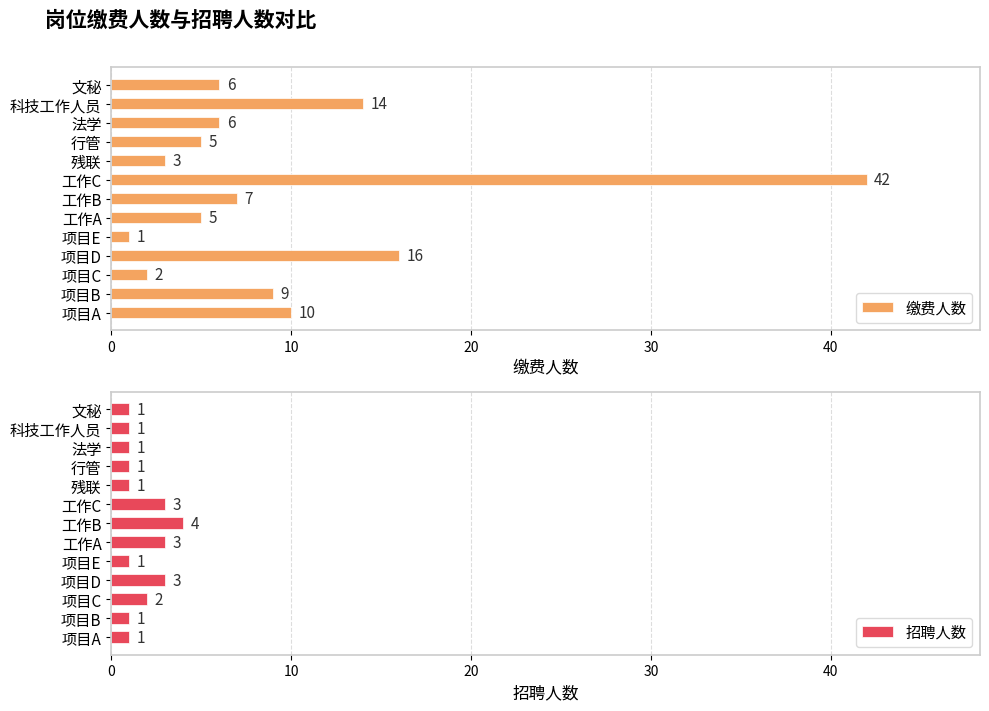

The 缴费人数 series shows 10 at 项目A. True or false?

True